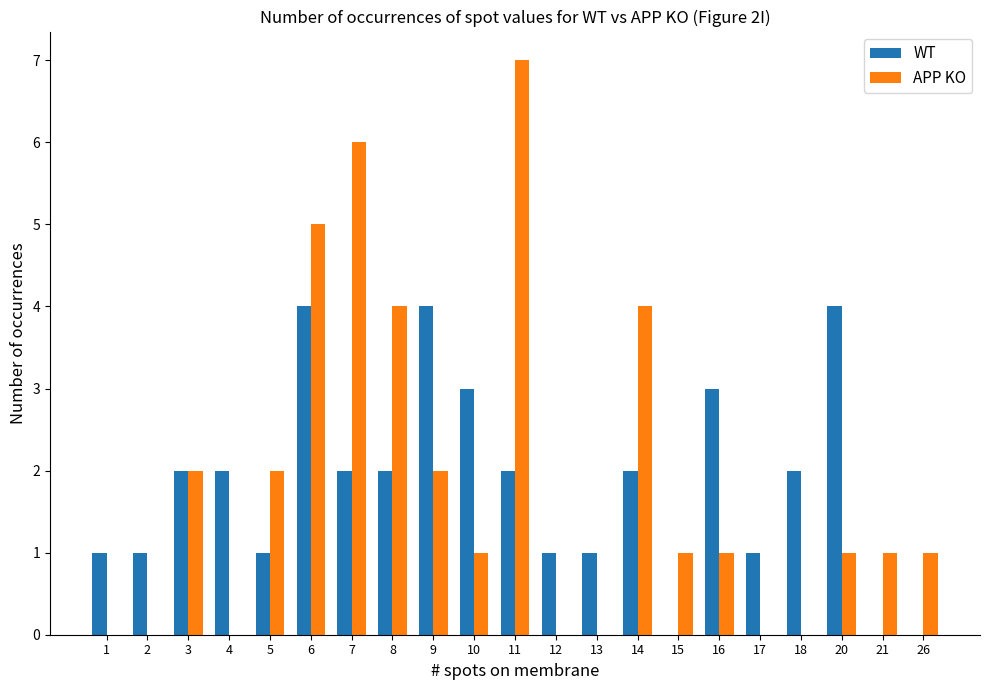

Is the value of WT at 26 greater than the value of APP KO at 16?

No